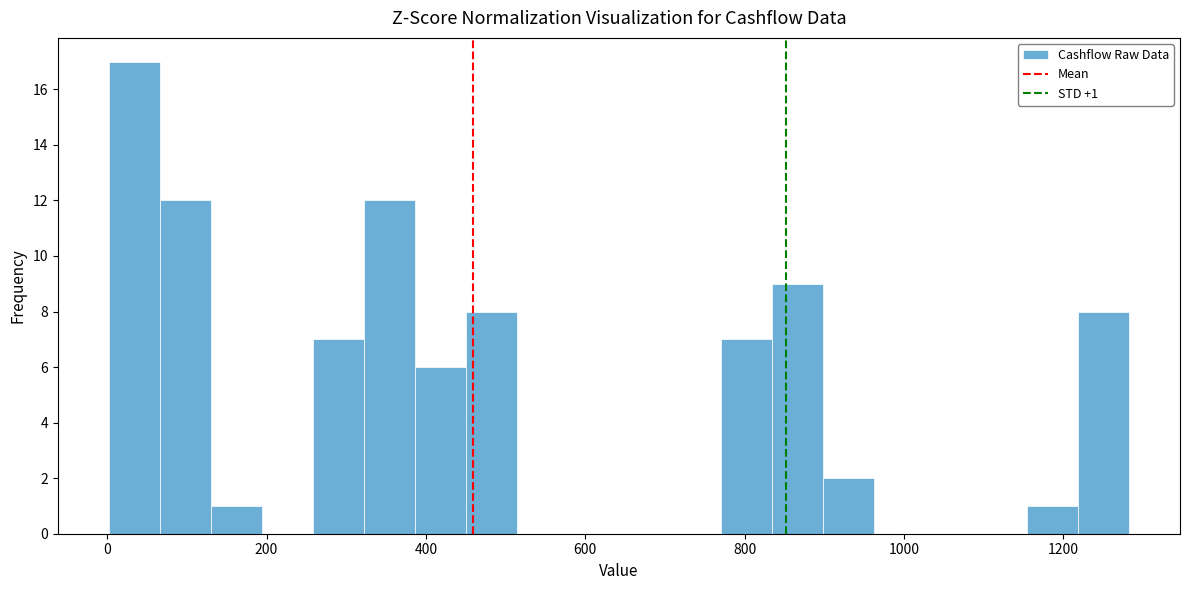

Read against the x-axis, roughly where is the centre of the tallest bar?

40